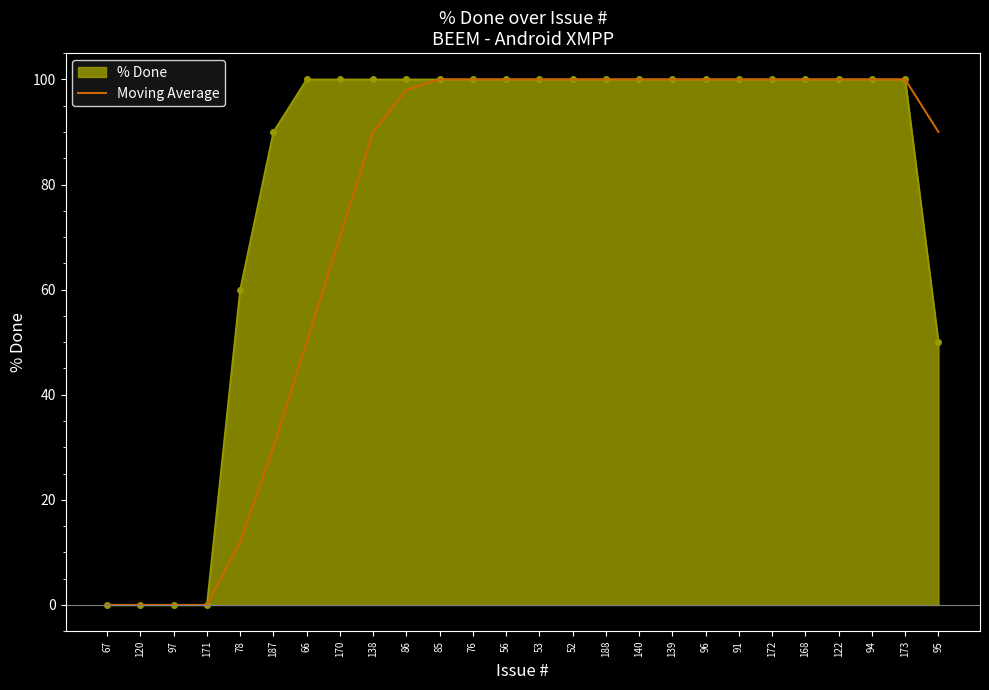

What is the greatest value displayed?

100